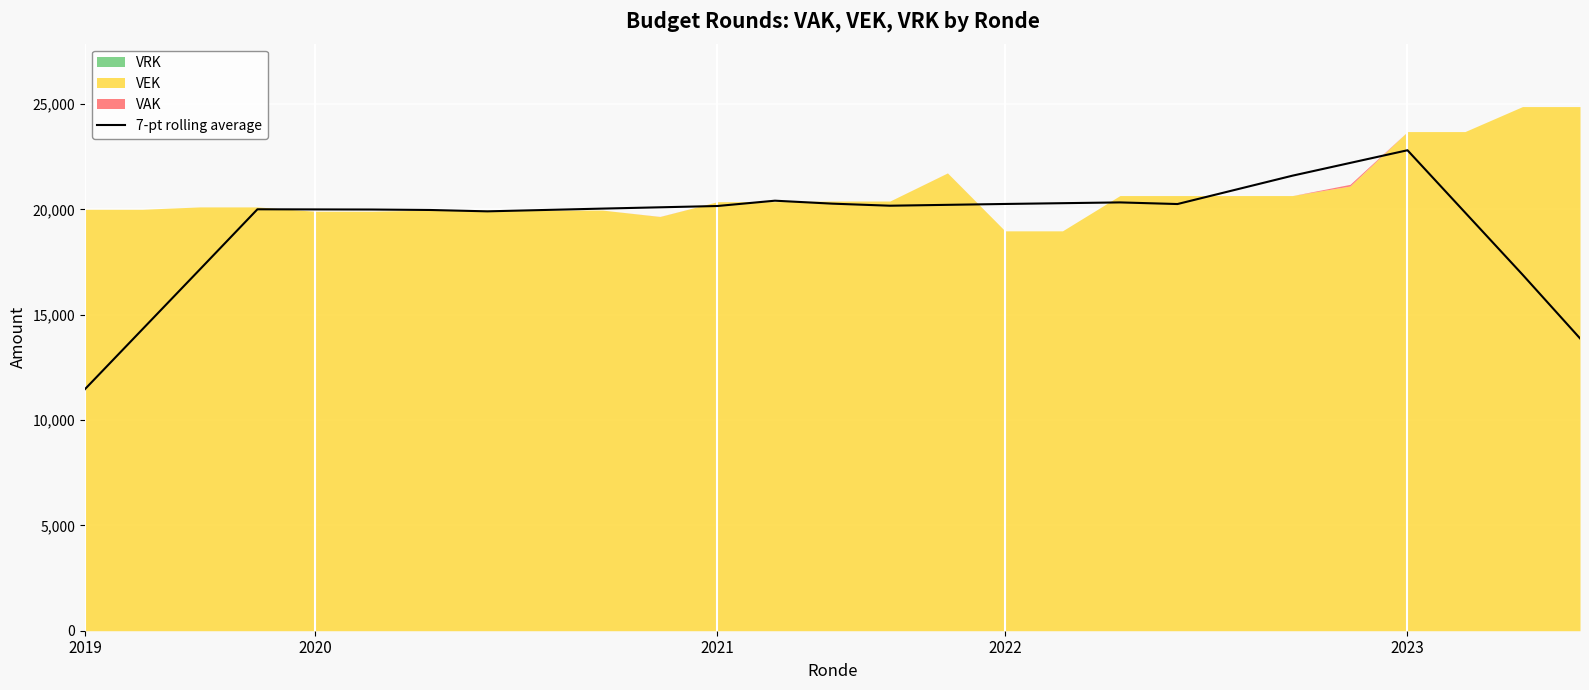

What is the value of the 17th point from the left?

20256.9